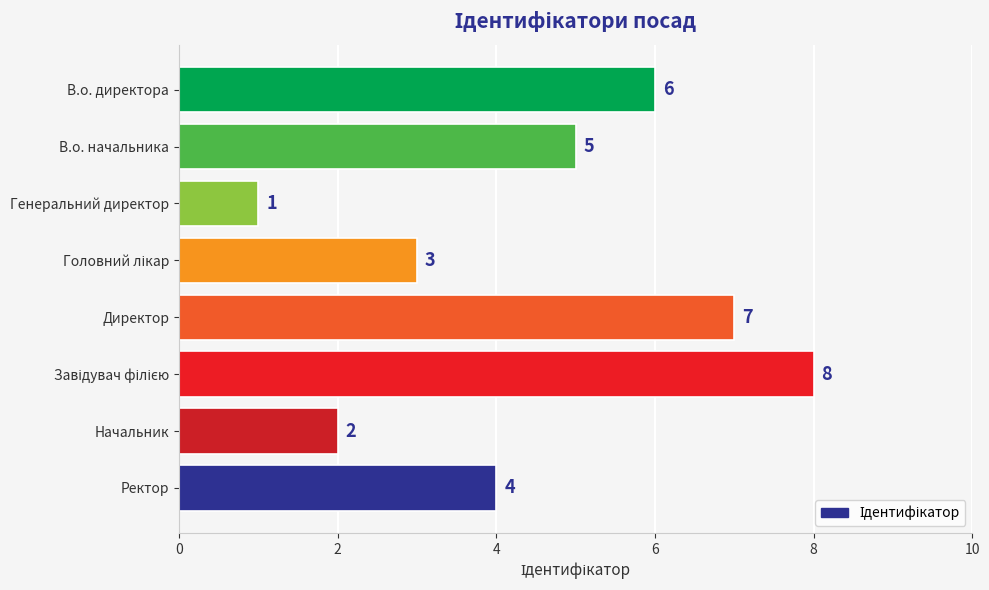

What is the difference between the maximum and minimum values?

7